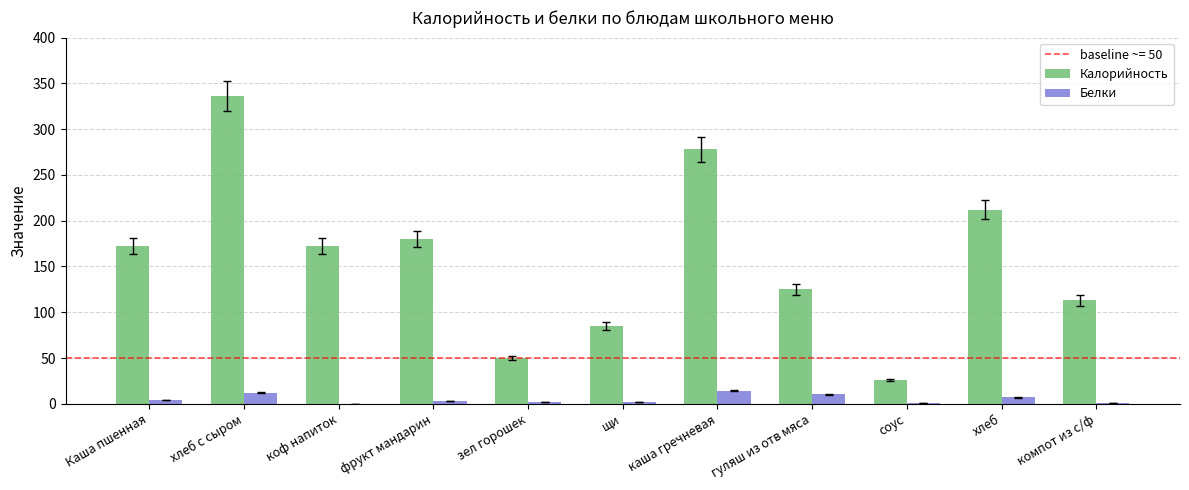

What is the maximum value for Белки?

14.2